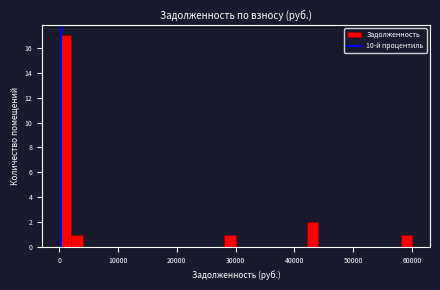

Read against the x-axis, roughly where is the centre of the tallest bar?

1000